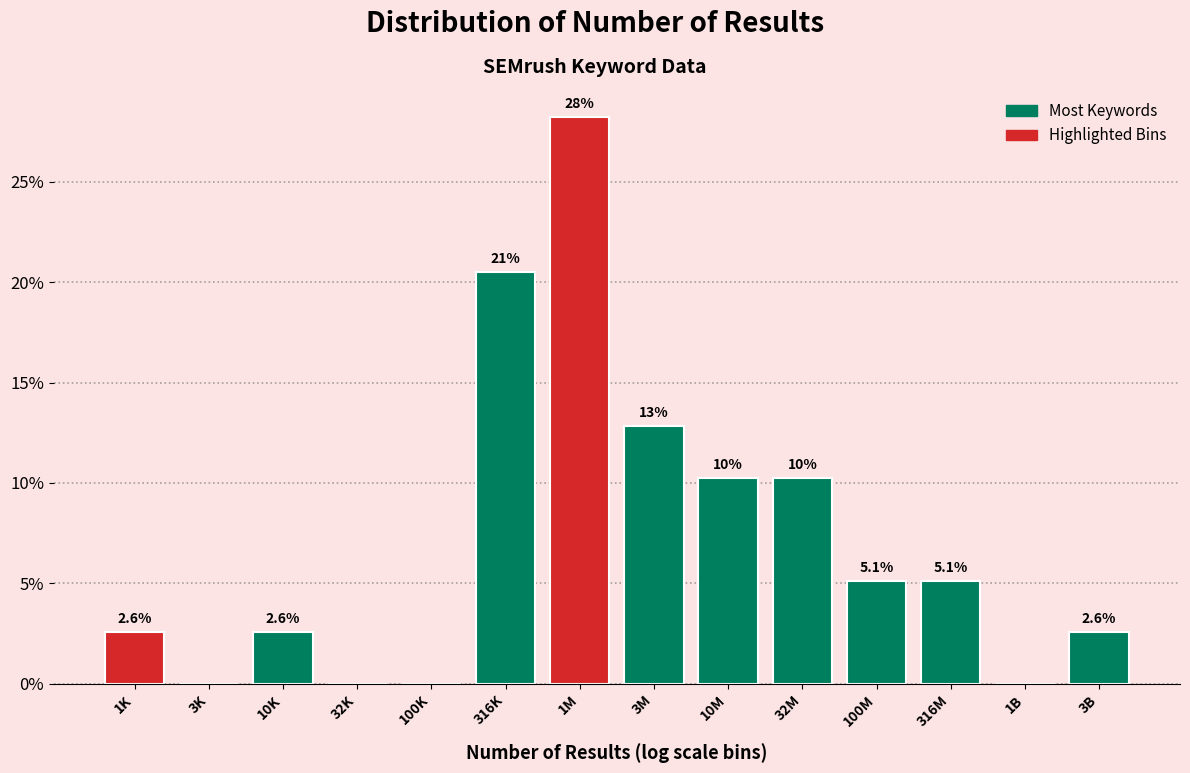

Reading left to right, transcribe all the data shown in this chart.

1K=2.6	3K=0.0	10K=2.6	32K=0.0	100K=0.0	316K=20.5	1M=28.2	3M=12.8	10M=10.3	32M=10.3	100M=5.1	316M=5.1	1B=0.0	3B=2.6